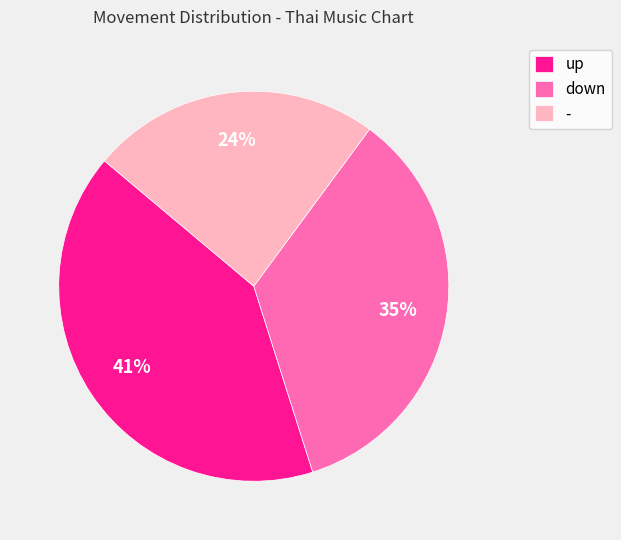

Count the number of slices in the pie.

3